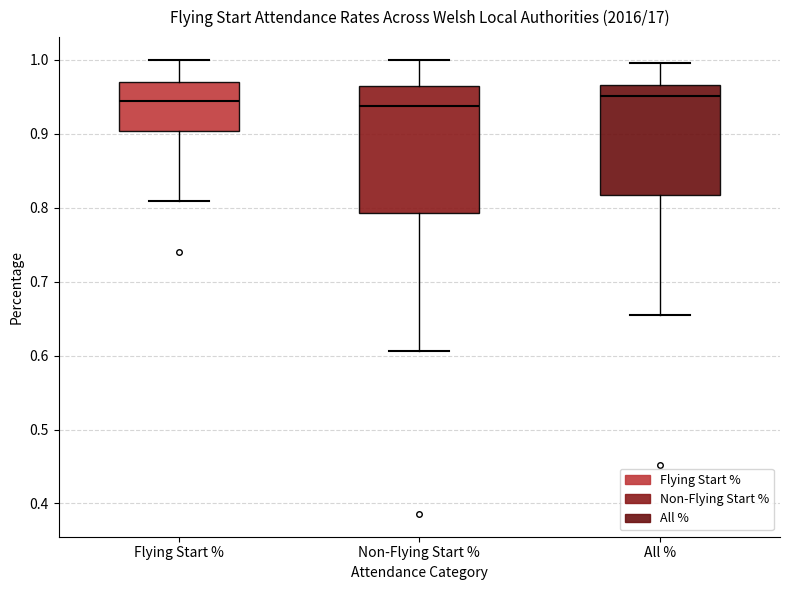

Reading left to right, transcribe this box plot: for each box, give where its median line is, the range the box spans, and where its two whiskers end, as read against the y-axis. The values are not printed on the chart, so give them approximately, as read against the axis.

Flying Start %: median 0.94, box 0.90 to 0.97, whiskers 0.81 to 1.00
Non-Flying Start %: median 0.94, box 0.79 to 0.96, whiskers 0.61 to 1.00
All %: median 0.95, box 0.82 to 0.97, whiskers 0.65 to 1.00